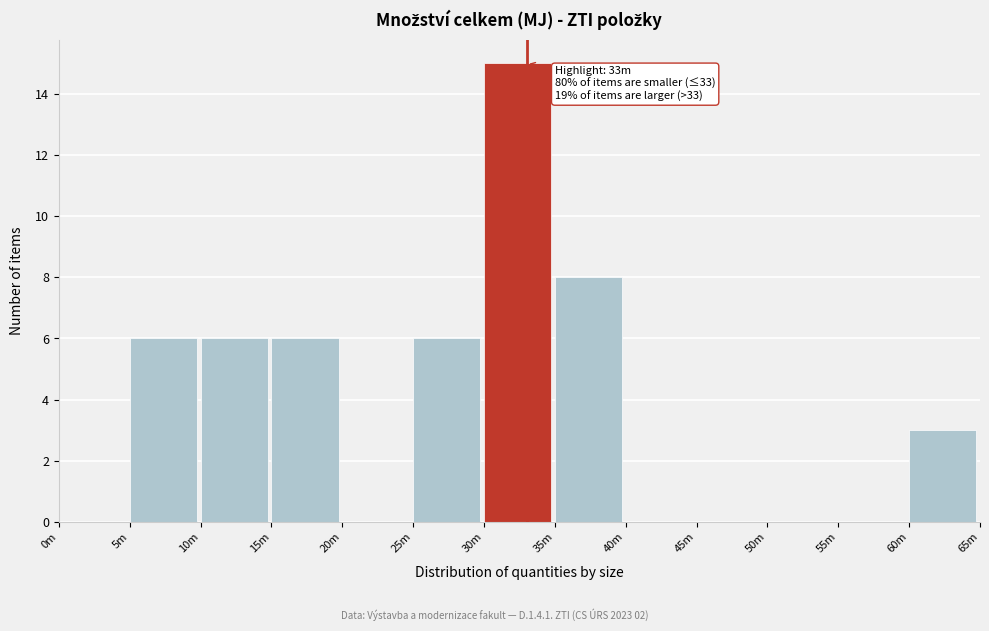

Reading left to right, list all the values displayed in this chart.

0m=0	5m=6	10m=6	15m=6	20m=0	25m=6	30m=15	35m=8	40m=0	45m=0	50m=0	55m=0	60m=3